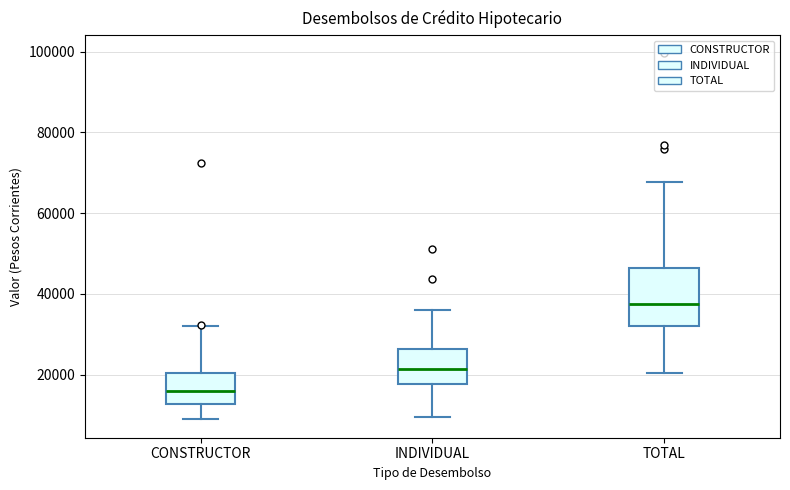

Which box is the tallest, from its lower edge to its upper edge?

TOTAL